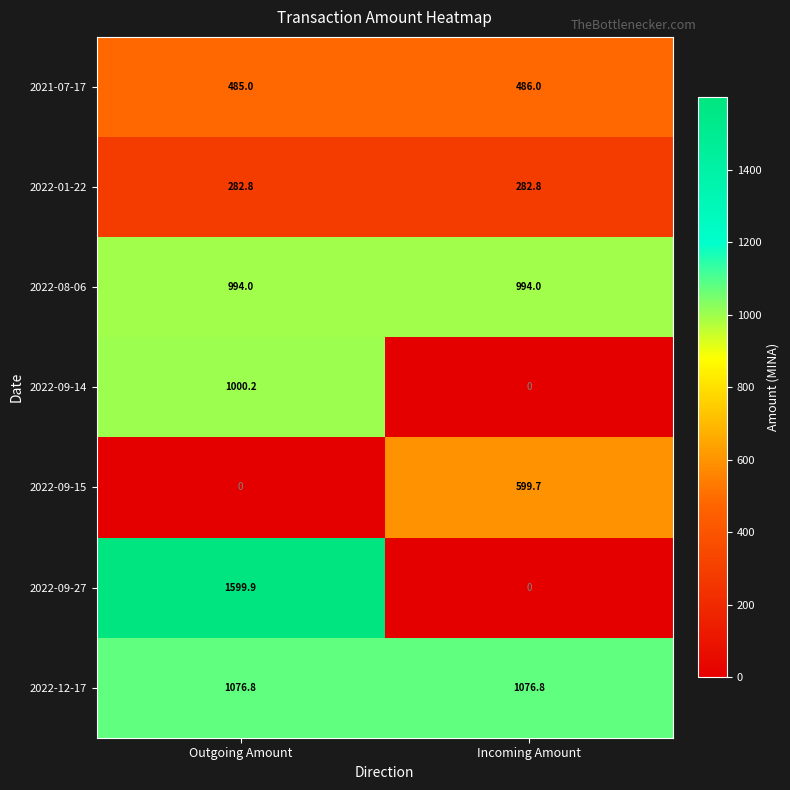

Which category has the highest value across all series?

Outgoing Amount